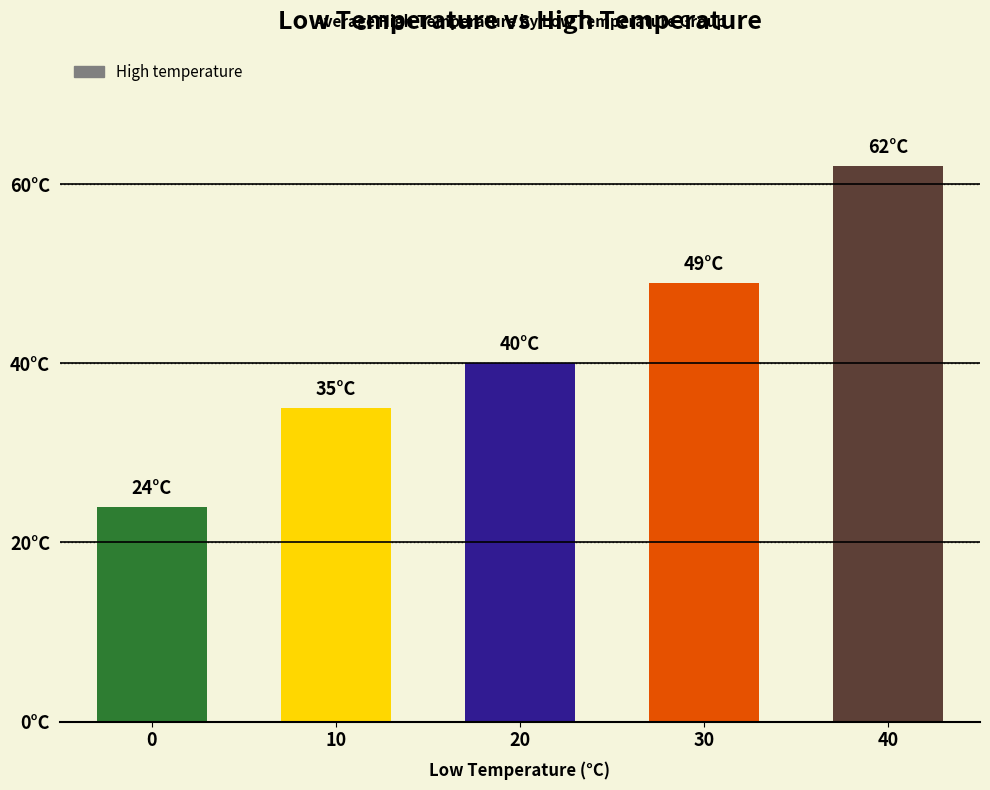

What is the sum of the values at 0 and 10?

59